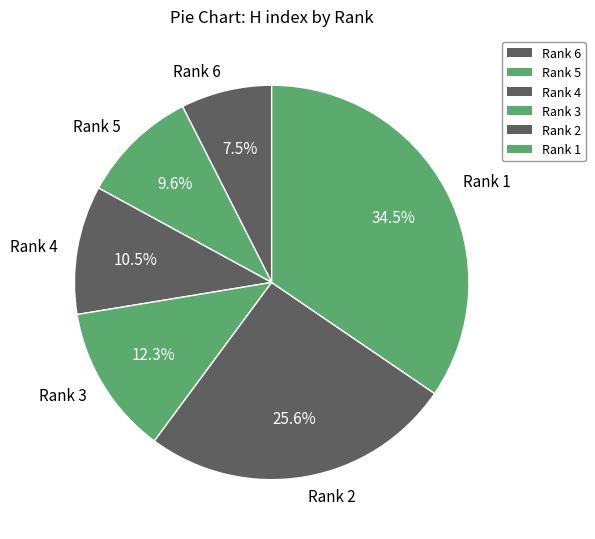

Does Rank 6 account for over 50% of the chart?

No